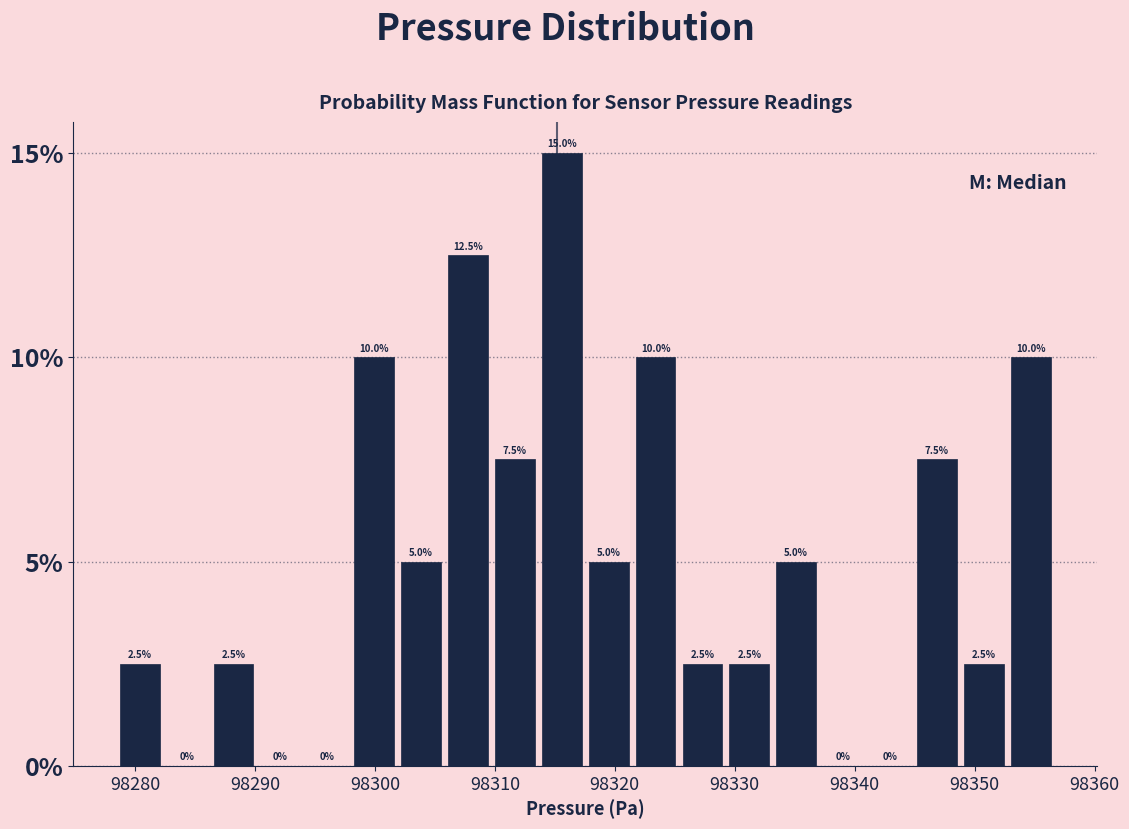

Around what value on the x-axis is the tallest bar? Give the approximate position of its centre, as read against the axis.

98316